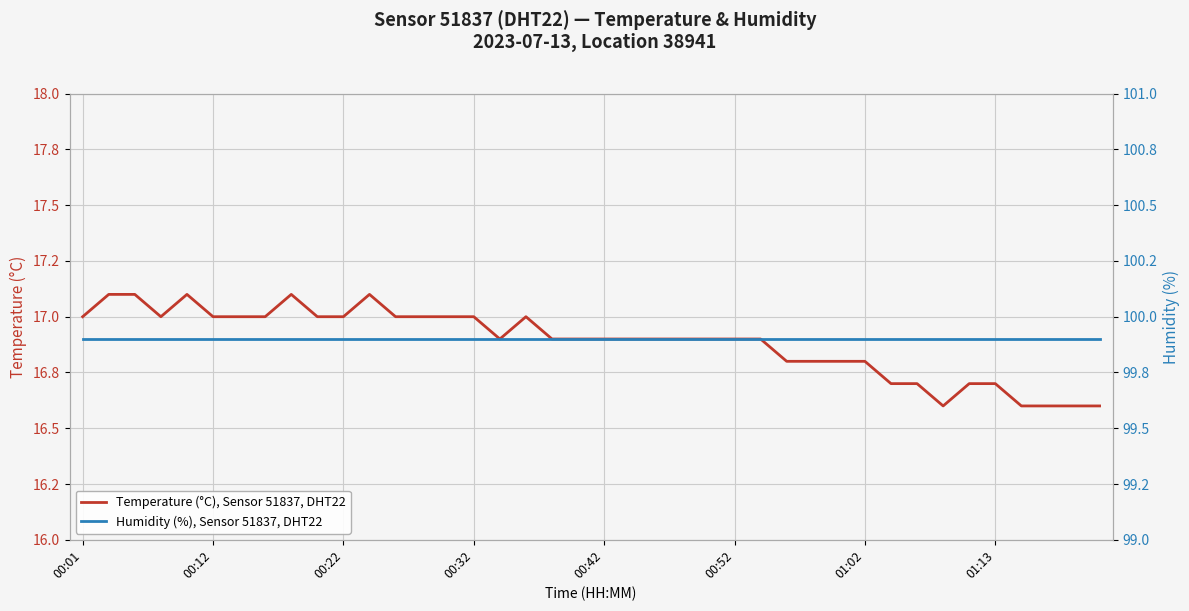

At how many categories does at least one series exceed 57?

40